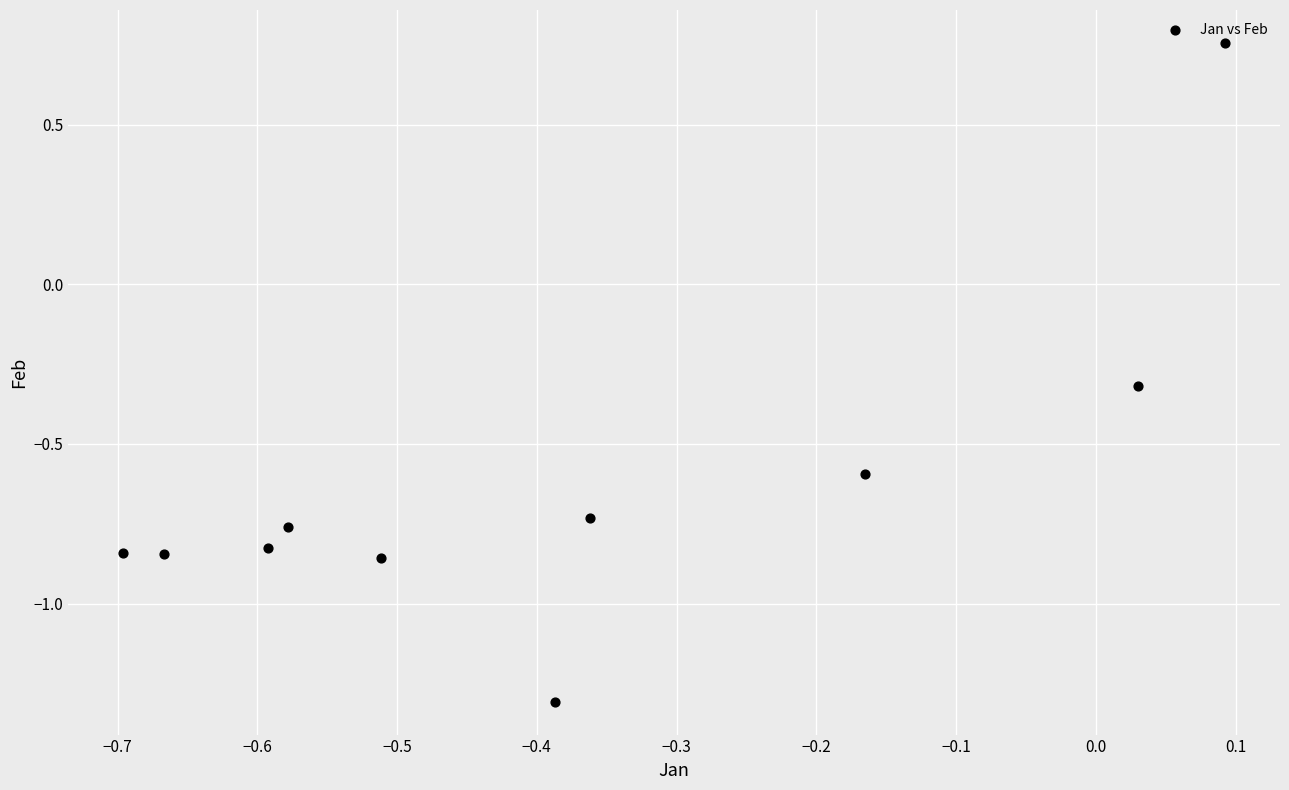

What is the range of Y values (max minus min)?

2.1